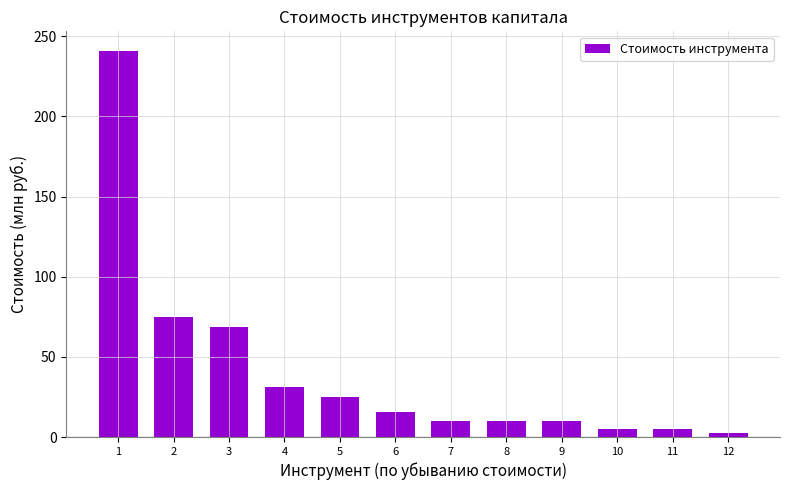

Is it true that the value at 10 is 5.0?

True